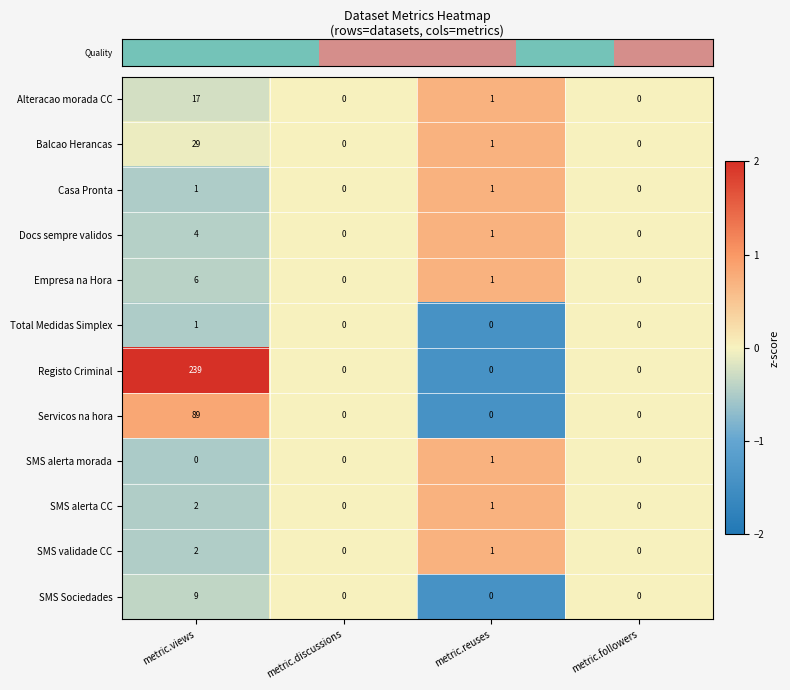

What is the difference between the highest and lowest values at metric.reuses?

1